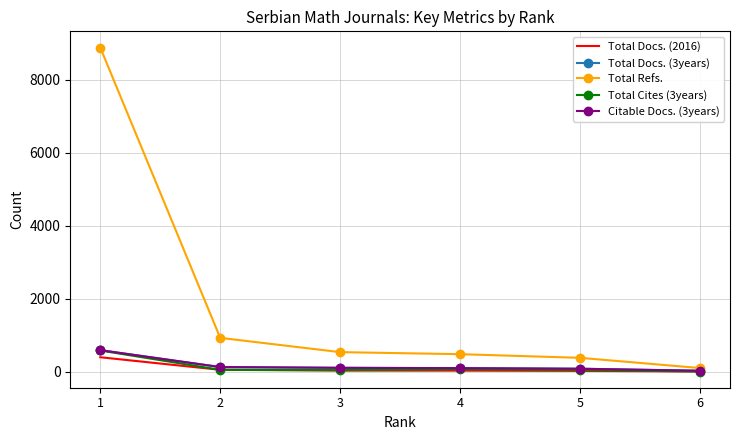

Is the value of Total Docs. (2016) at 2 greater than the value of Total Refs. at 5?

No